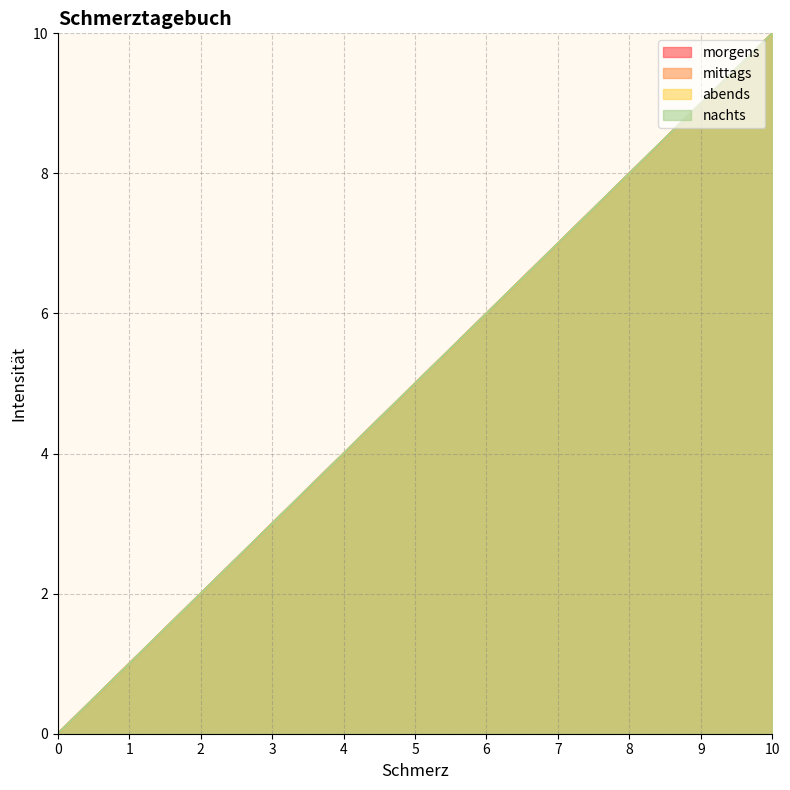

What are all the series names shown in the legend?

morgens, mittags, abends, nachts